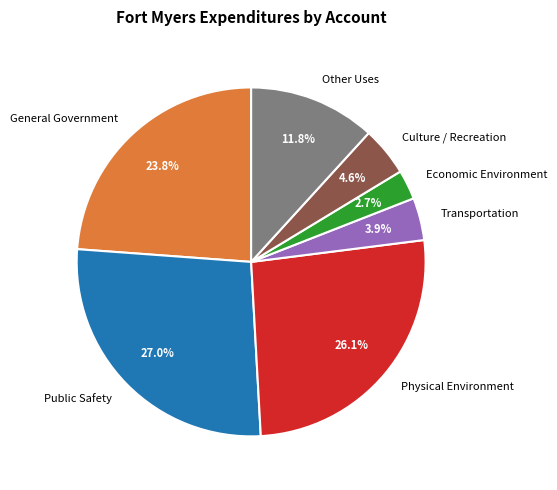

Does Transportation account for over 50% of the chart?

No